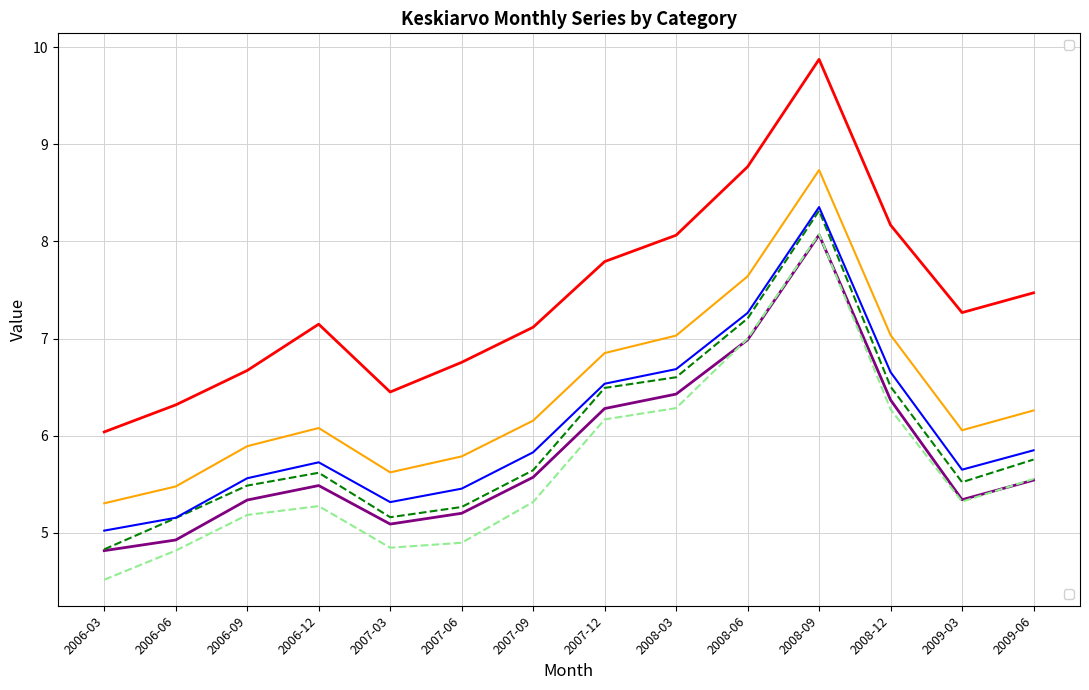

Which label corresponds to the smallest value in the chart?

2006-03